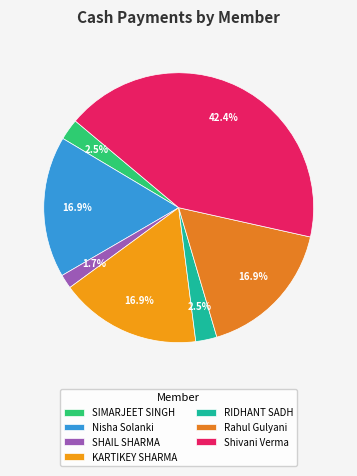

What is the smallest slice in the pie chart?

SHAIL SHARMA